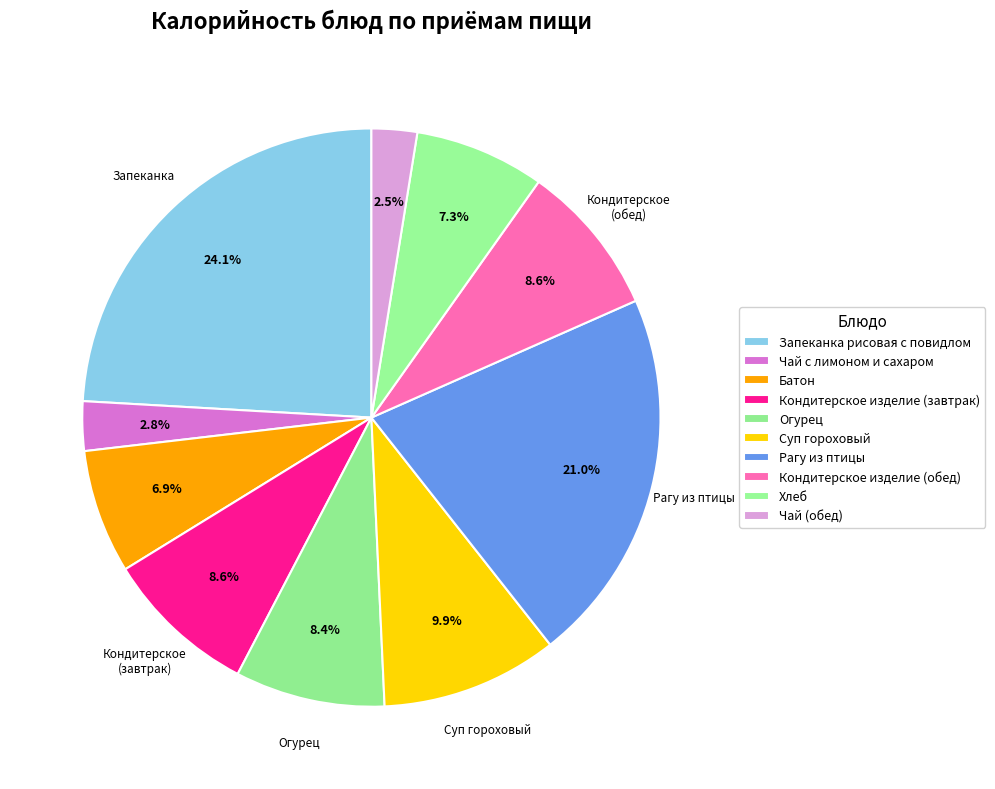

To the nearest percent, what percentage of the pie is Огурец?

8%